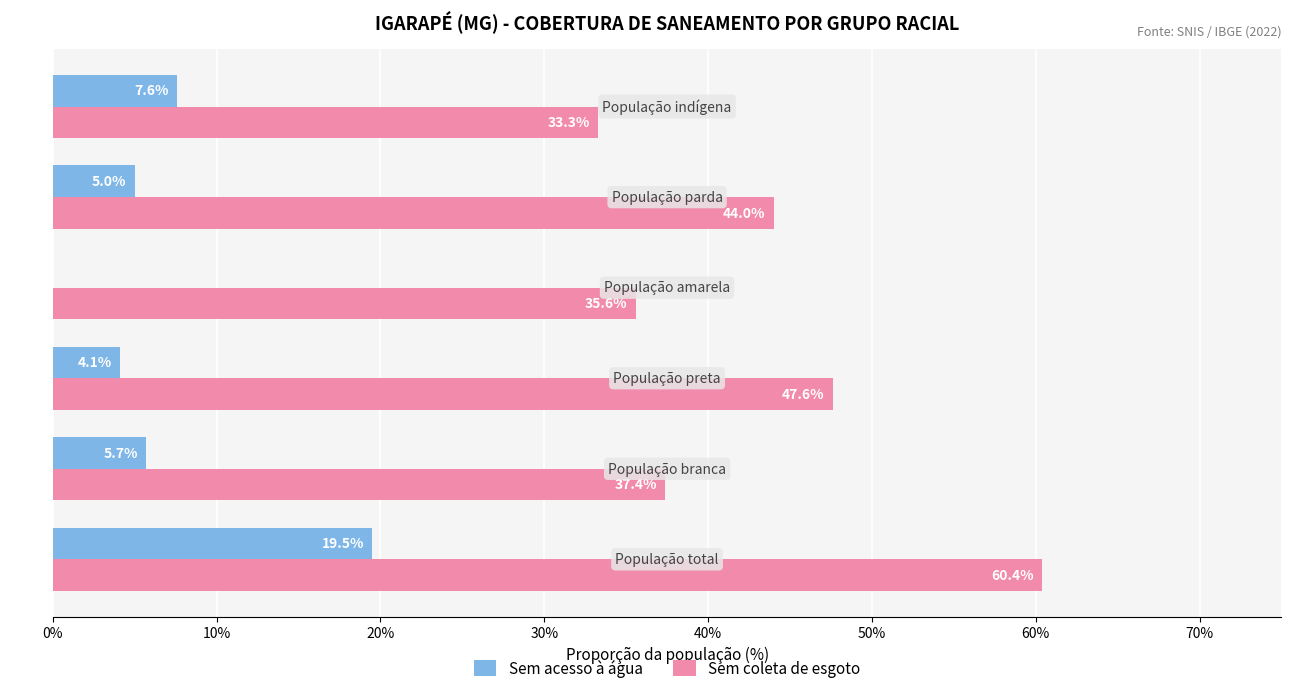

What are all the series names shown in the legend?

Sem acesso à água, Sem coleta de esgoto